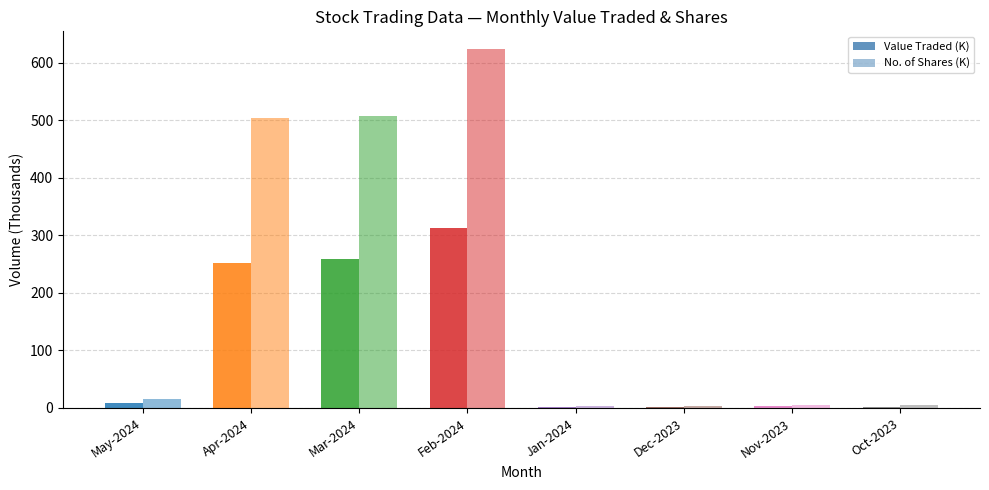

Are the bars grouped side by side (vs. stacked)?

Yes